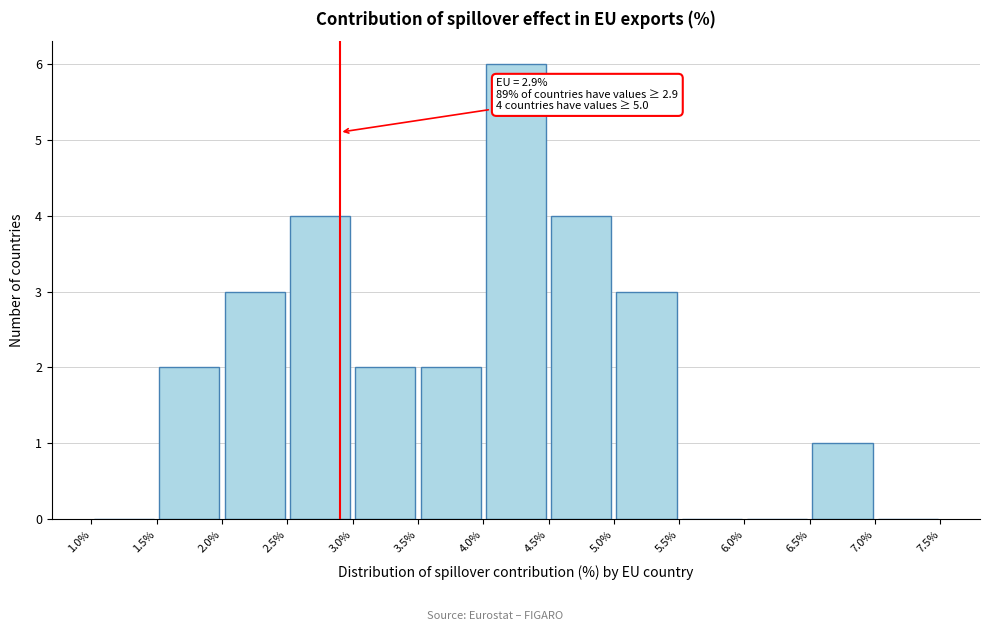

Which range on the x-axis has the tallest bar?

4.0% to 4.5%